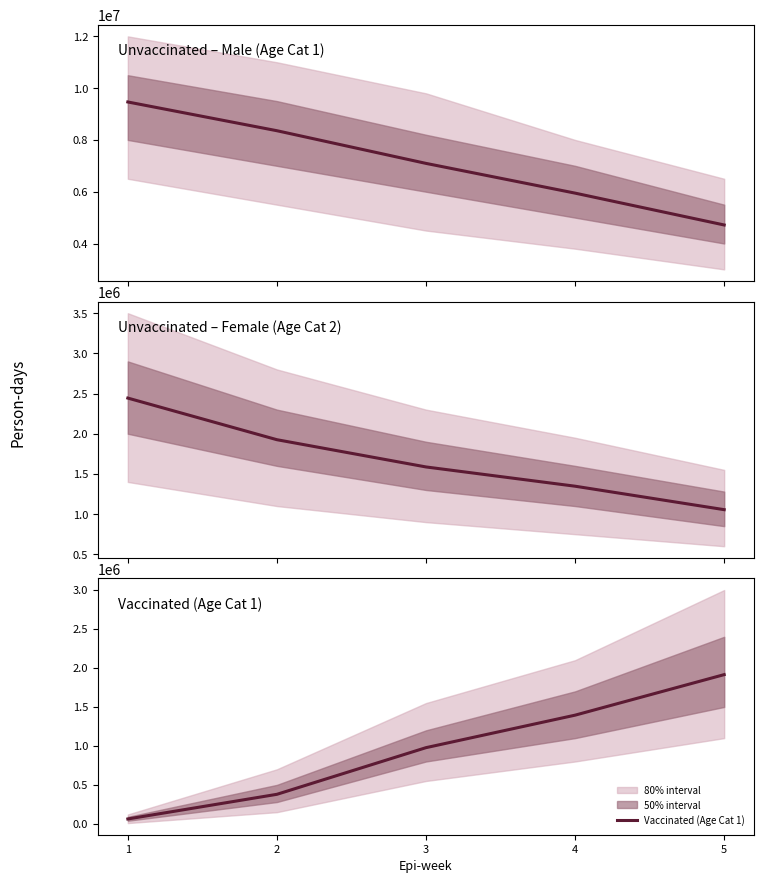

What is the sum of all Unvaccinated – Male (Age Cat 1) values?

35578398